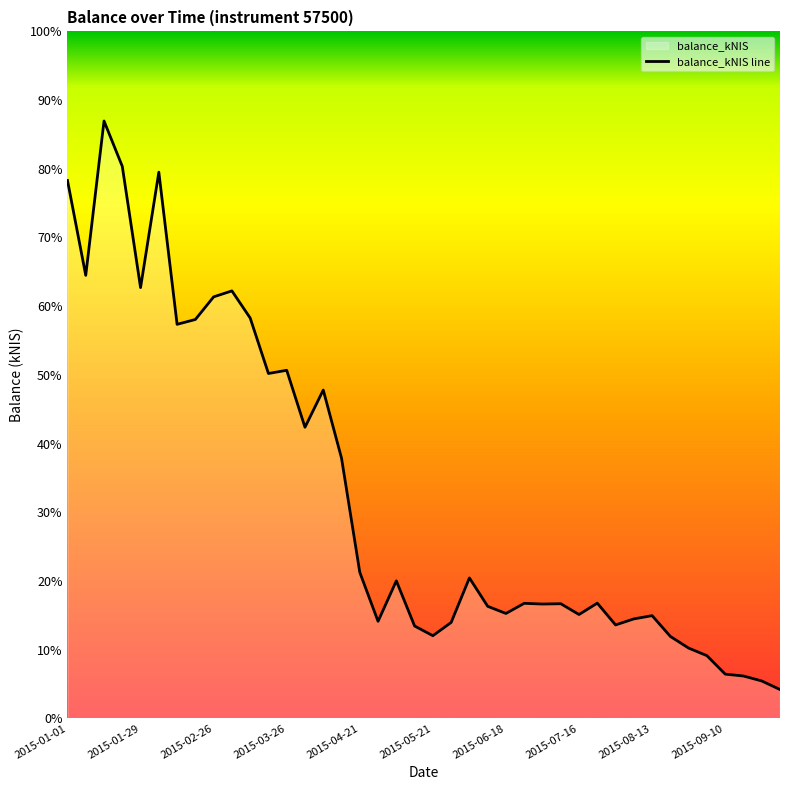

Reading left to right, transcribe all the data shown in this chart.

43266.5	35632.6	48050.3	44400.8	34646.1	43932.3	31693.4	32081.9	33901.7	34382.2	32201.8	27737.3	27995.8	23412.3	26405.9	20930.8	11741.8	7799.3	11057.8	7423.4	6644.9	7708.3	11291.3	9008.5	8433.6	9249.0	9191.8	9217.2	8347.9	9264.2	7510.1	7995.2	8258.4	6584.9	5647.1	5038.3	3553.1	3402.5	3003.5	2314.8